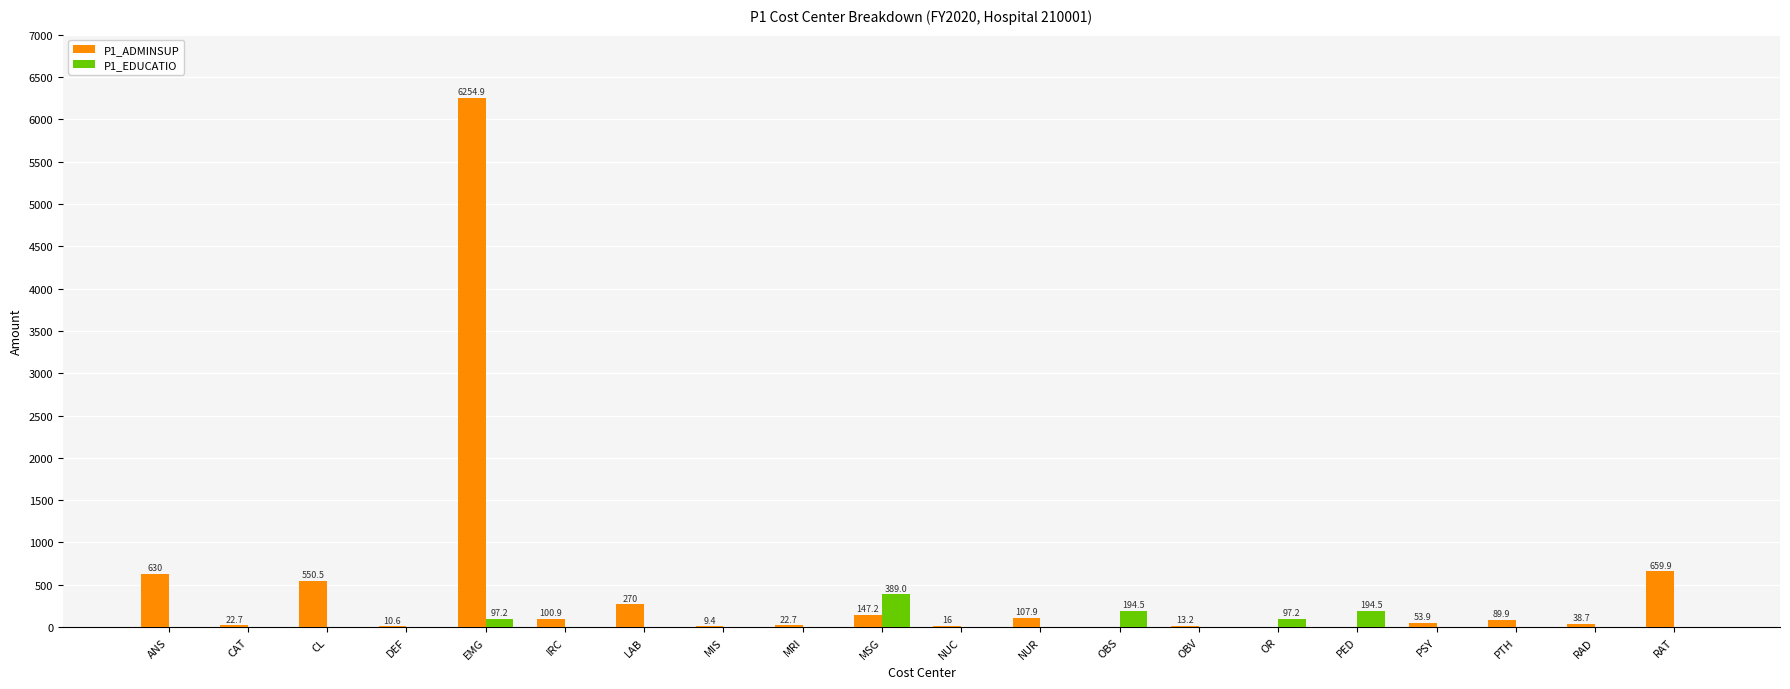

What is the difference between the P1_EDUCATIO values at MSG and IRC?

389.0